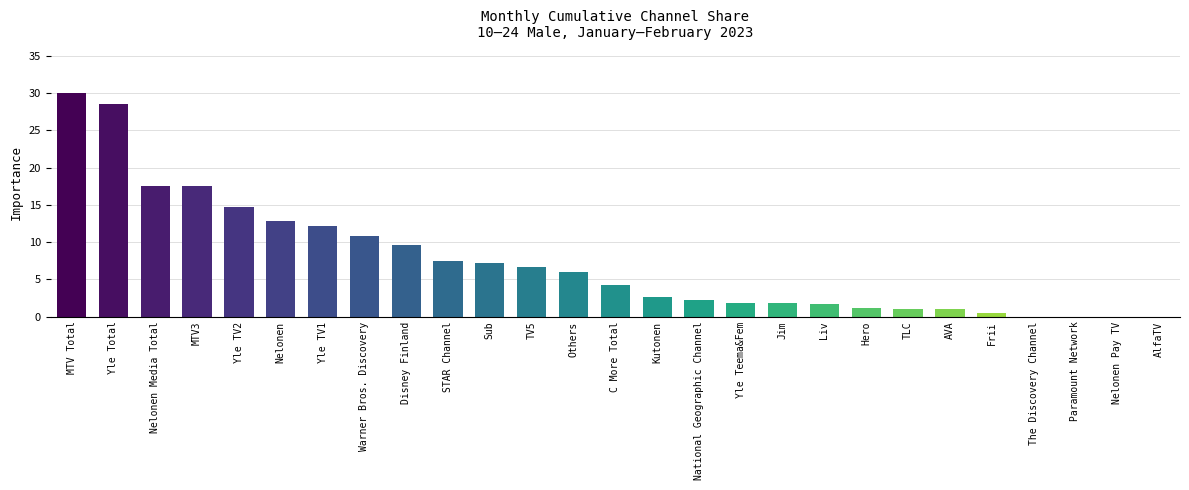

What is the change in value from Hero to AVA?

-0.2